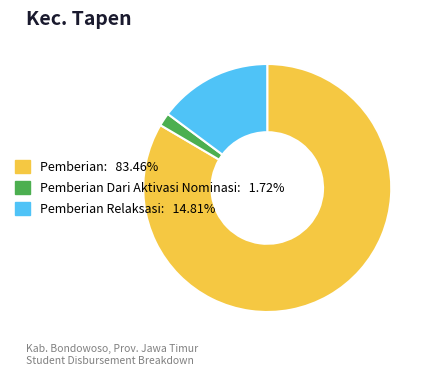

Is there any slice that represents more than half of the pie?

Yes